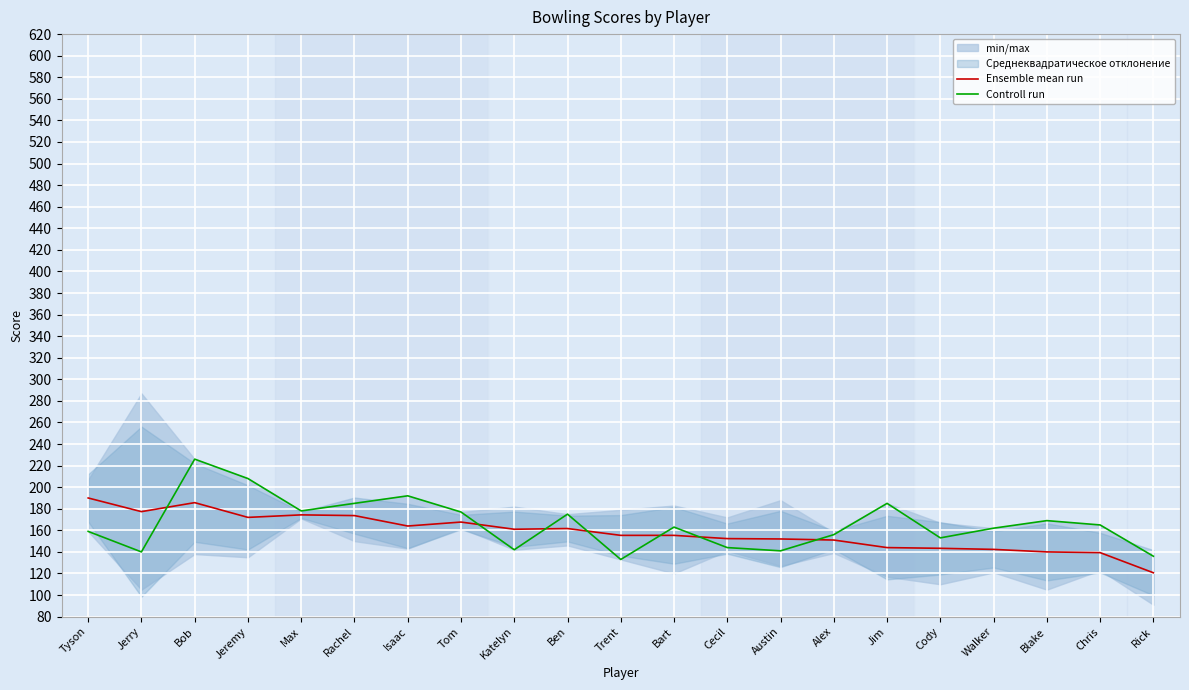

How many intersections are there between Controll run and Ensemble mean run?

7